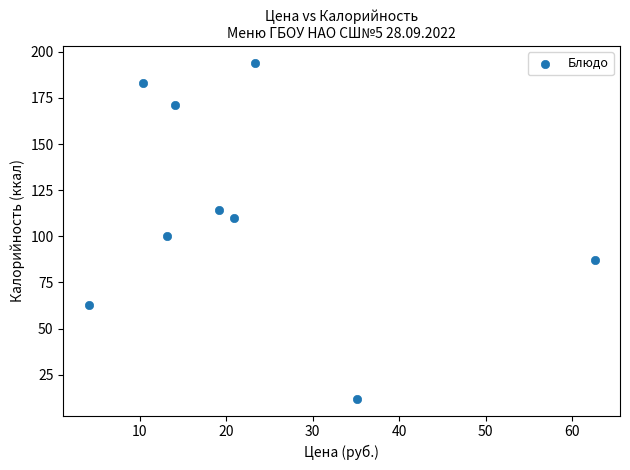

What is the range of Y values (max minus min)?

182